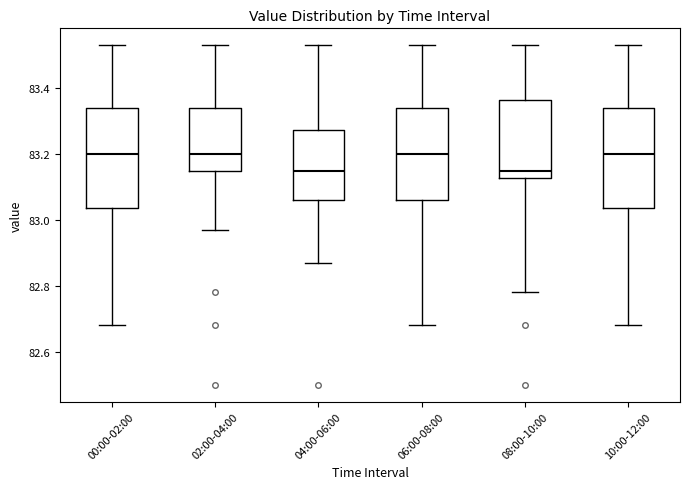

Reading left to right, transcribe this box plot: for each box, give where its median line is, the range the box spans, and where its two whiskers end, as read against the y-axis. The values are not printed on the chart, so give them approximately, as read against the axis.

00:00-02:00: median 83.20, box 83.04 to 83.34, whiskers 82.68 to 83.54
02:00-04:00: median 83.20, box 83.16 to 83.34, whiskers 82.98 to 83.54
04:00-06:00: median 83.16, box 83.06 to 83.28, whiskers 82.88 to 83.54
06:00-08:00: median 83.20, box 83.06 to 83.34, whiskers 82.68 to 83.54
08:00-10:00: median 83.16, box 83.12 to 83.36, whiskers 82.78 to 83.54
10:00-12:00: median 83.20, box 83.04 to 83.34, whiskers 82.68 to 83.54